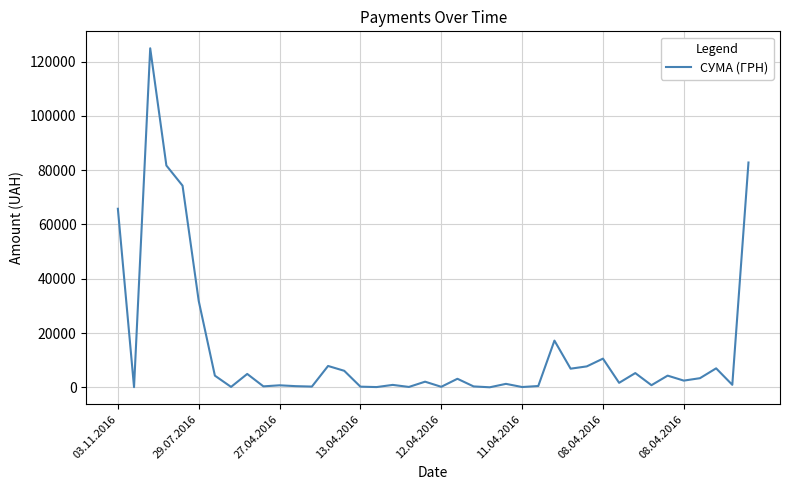

What is the greatest value displayed?

124904.8